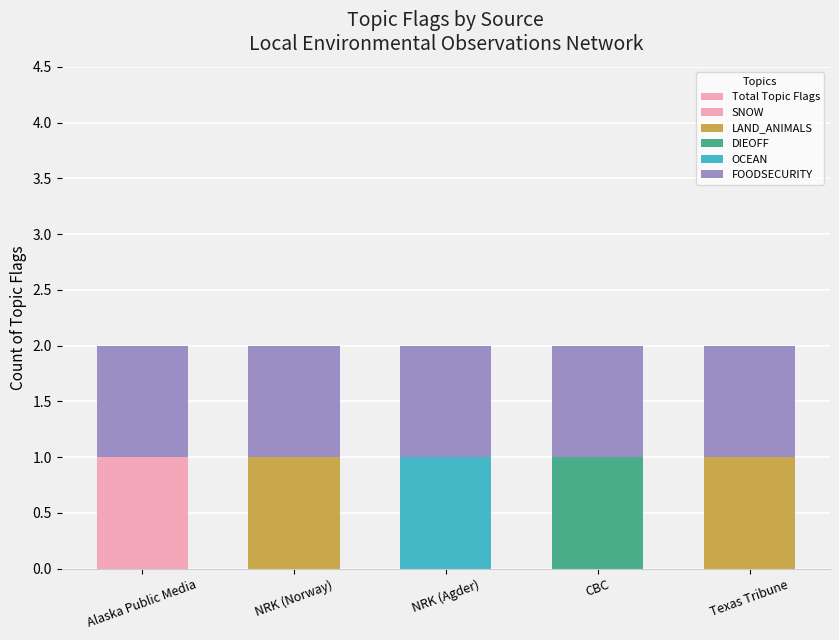

At which category is the sum across all series the highest?

Alaska Public Media